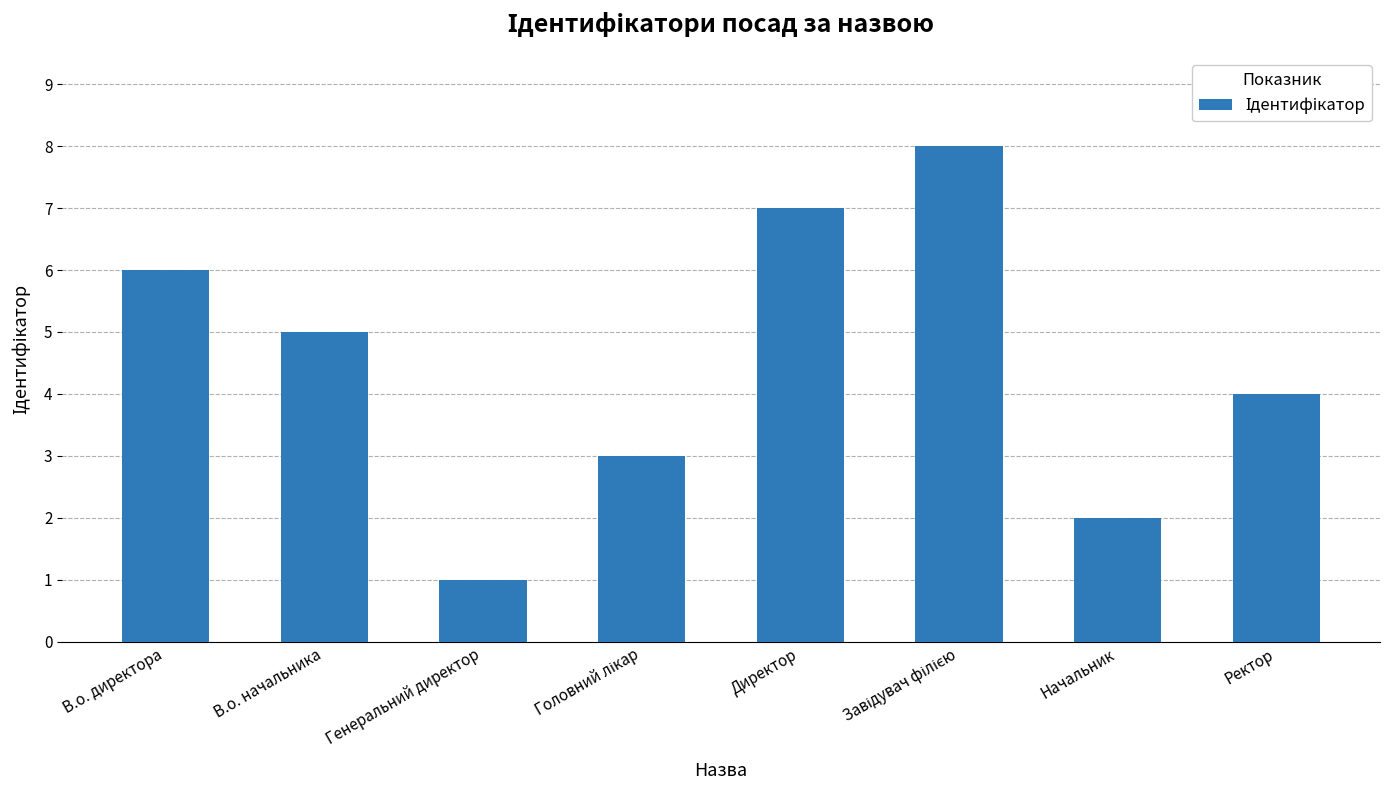

What is the change in value from В.о. начальника to Директор?

+2